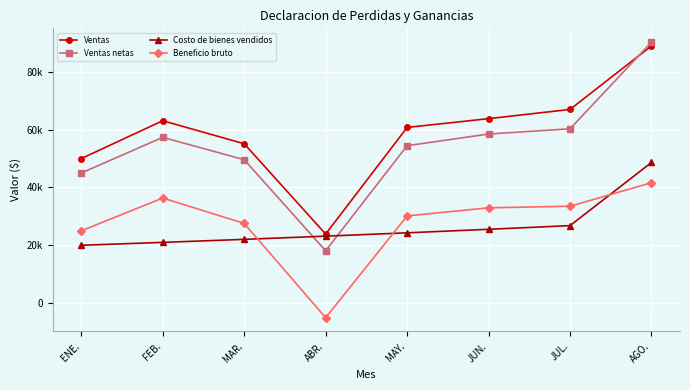

List the series in order of their peak value, highest first.

Ventas netas, Ventas, Costo de bienes vendidos, Beneficio bruto